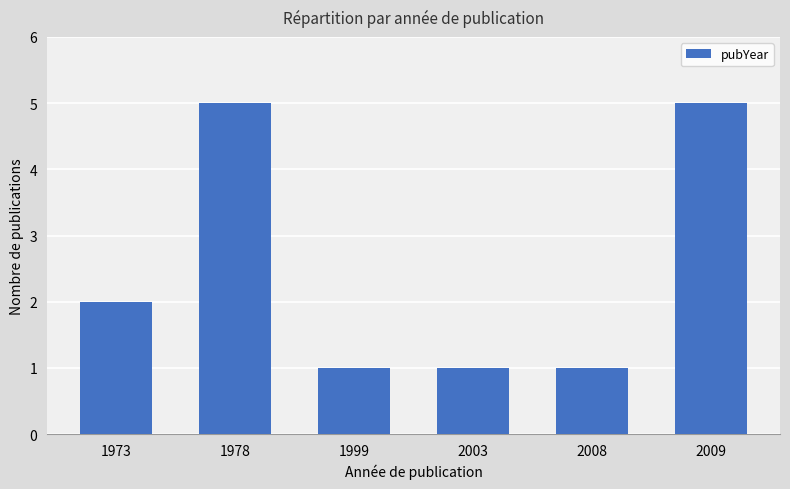

What is the ratio of the value at 2003 to the value at 2009?

0.2